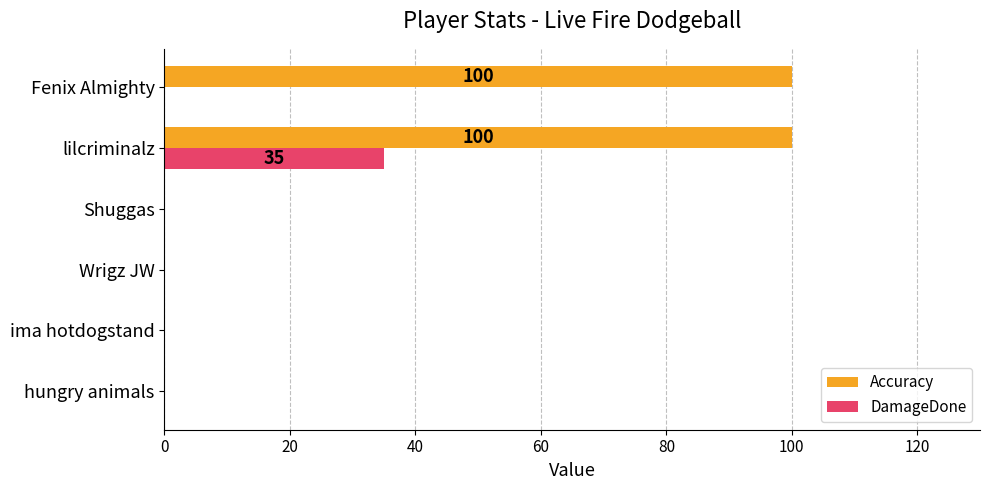

What is the greatest value displayed?

100